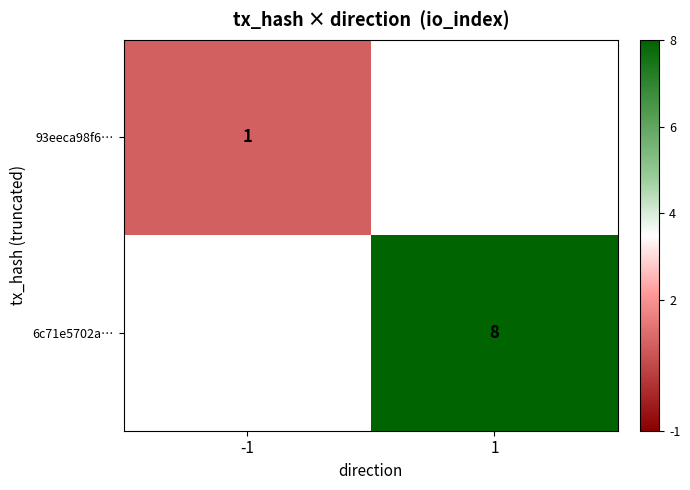

The value of 93eeca98f6… at -1 is 1. True or false?

True